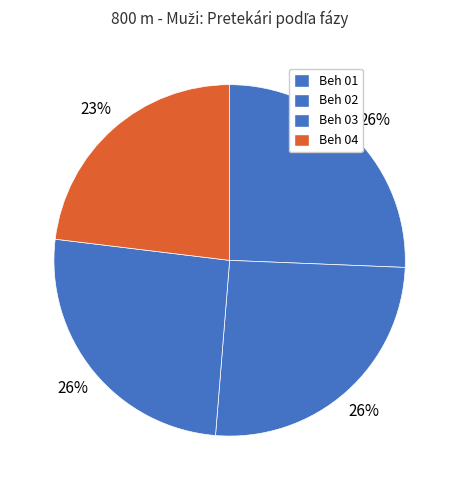

What is the total percentage of Beh 03 and Beh 01?

51.3%